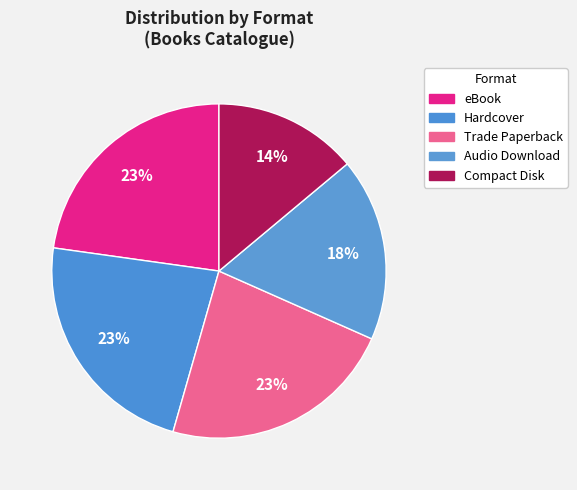

Rank the categories by value from highest to lowest.

eBook, Hardcover, Trade Paperback, Audio Download, Compact Disk